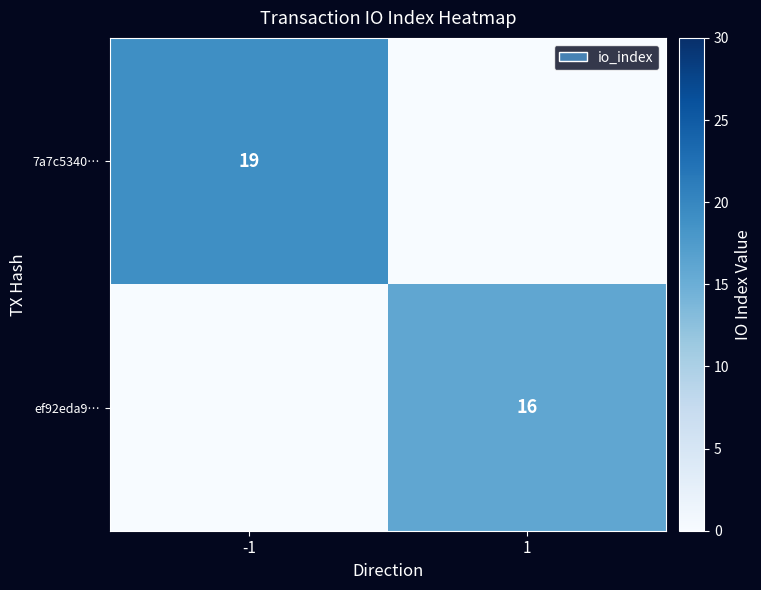

Between 1 and -1, which is larger?

-1